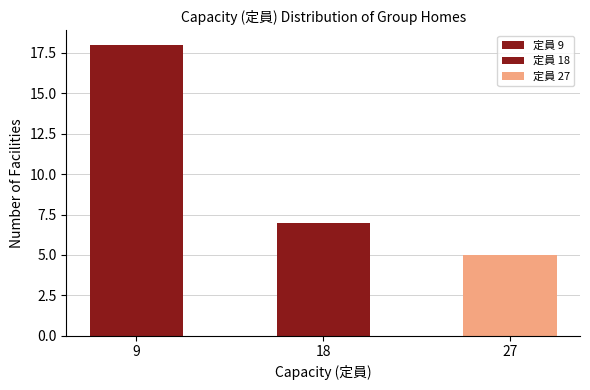

List the labels in order of value, largest first.

9, 18, 27